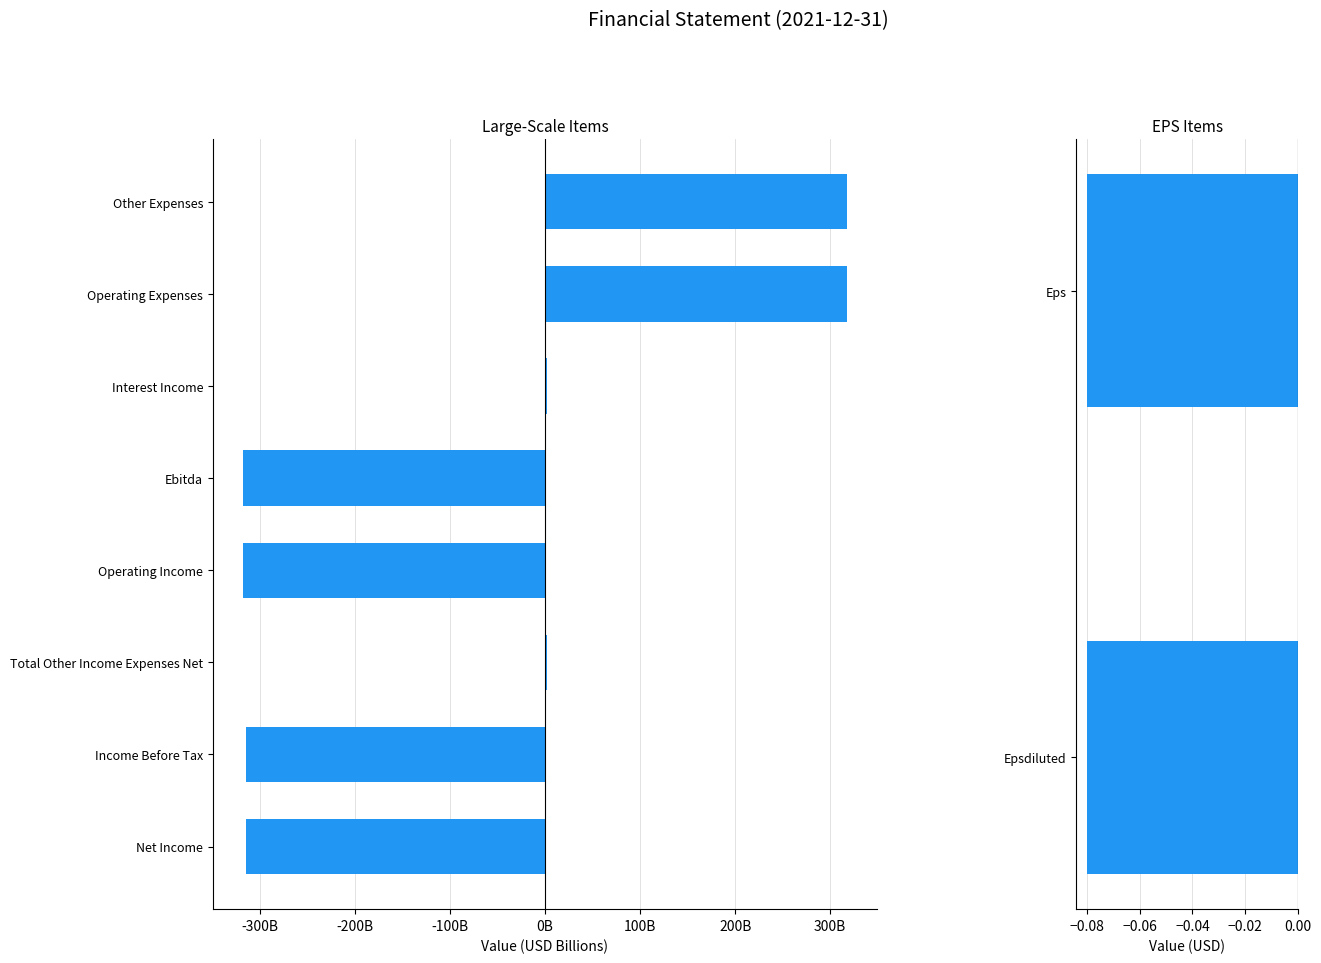

Is it true that the value at Ebitda is -317588000000.0?

True